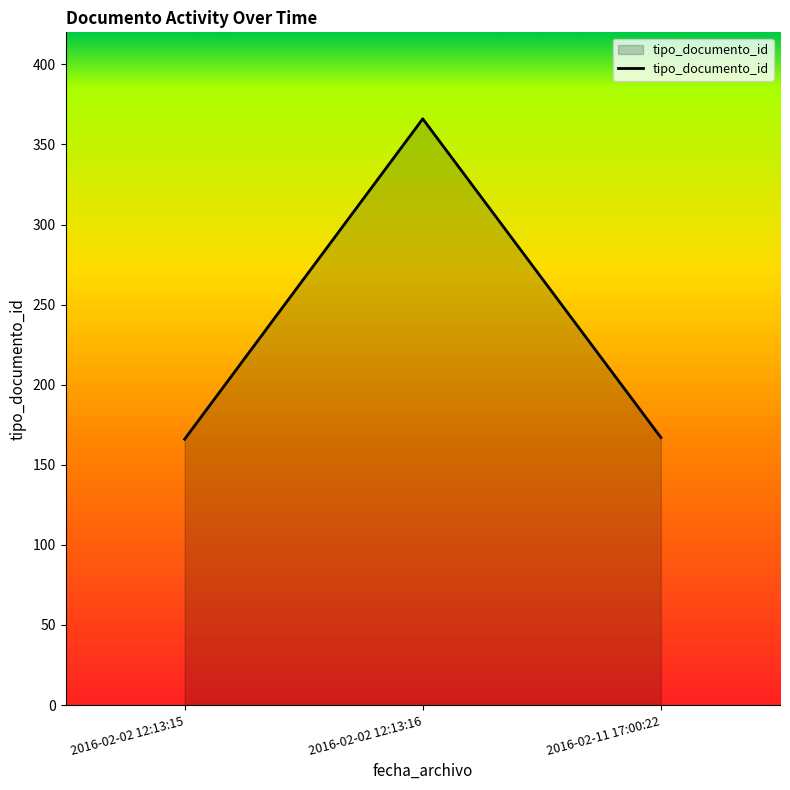

What position from the left is 2016-02-02 12:13:15?

1